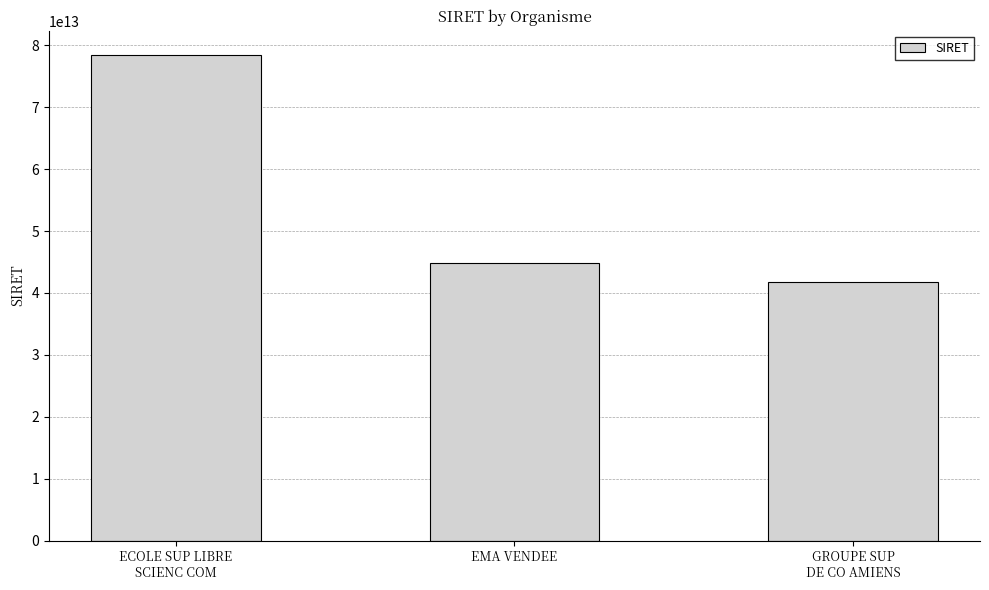

What is the change in value from ECOLE SUP LIBRE
SCIENC COM to GROUPE SUP
DE CO AMIENS?

-36628906000064